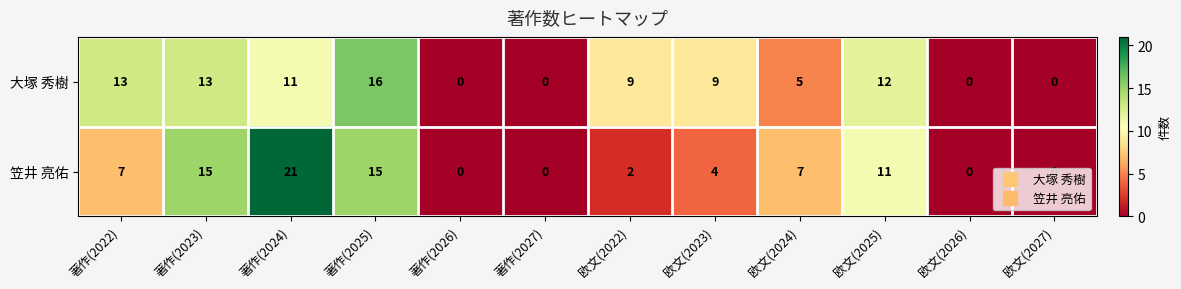

Is it true that 笠井 亮佑 equals 4 at 欧文(2023)?

True